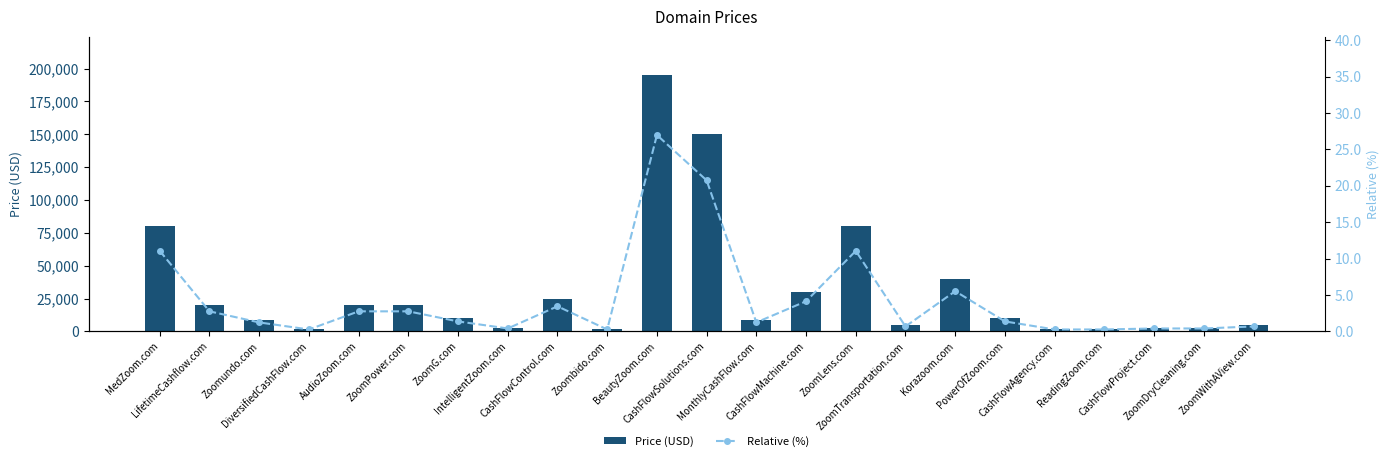

Between CashFlowSolutions.com and CashFlowProject.com, which is larger?

CashFlowSolutions.com